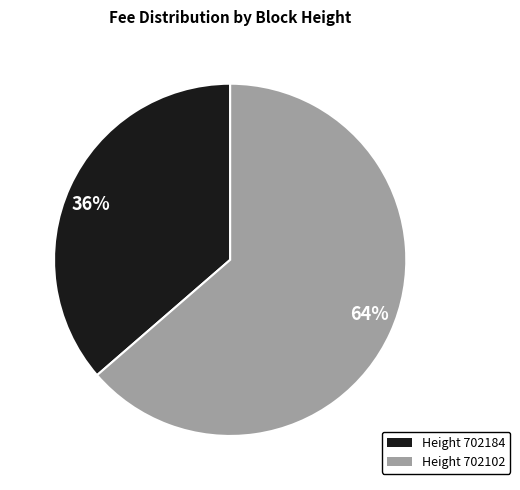

Is it true that 36% is 36% of the pie?

True